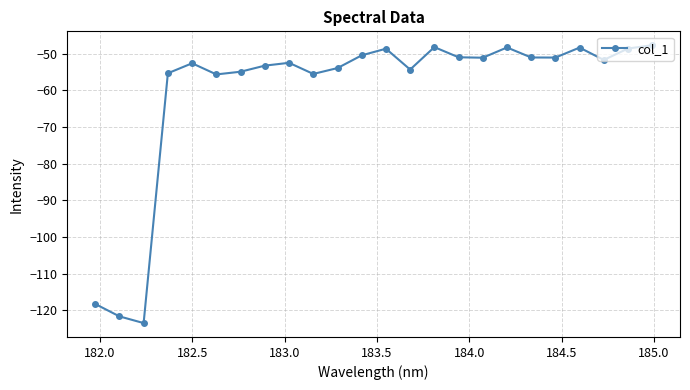

What is the value of the 12th point from the left?

-50.4